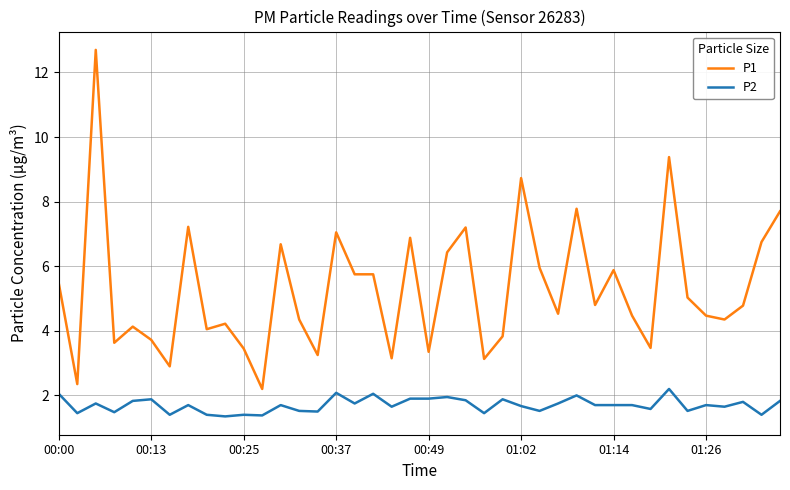

Which series has the largest range (max minus min)?

P1